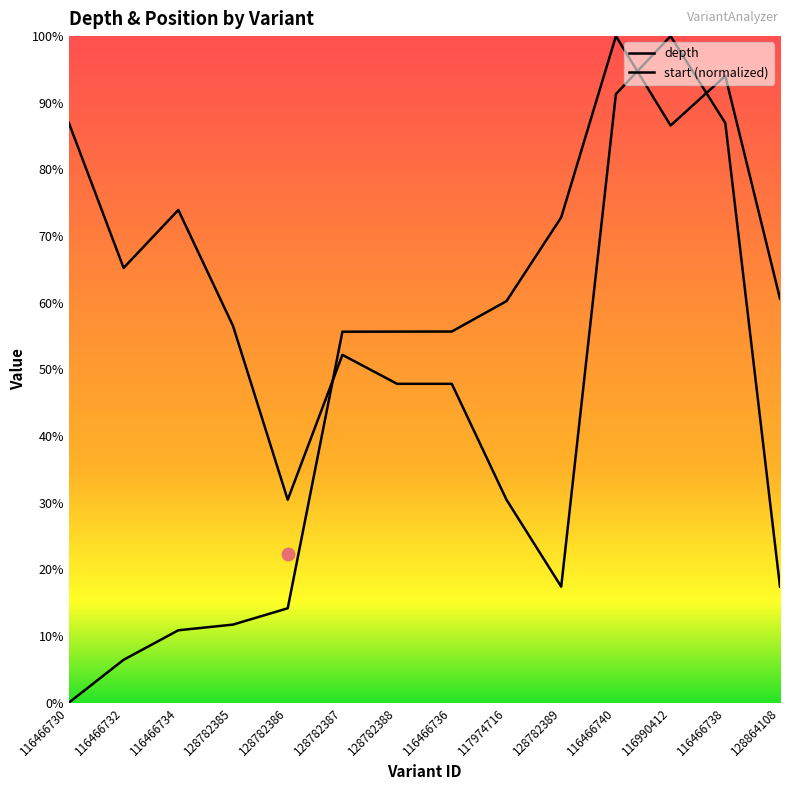

List the series in order of their peak value, lowest first.

depth, start (normalized)